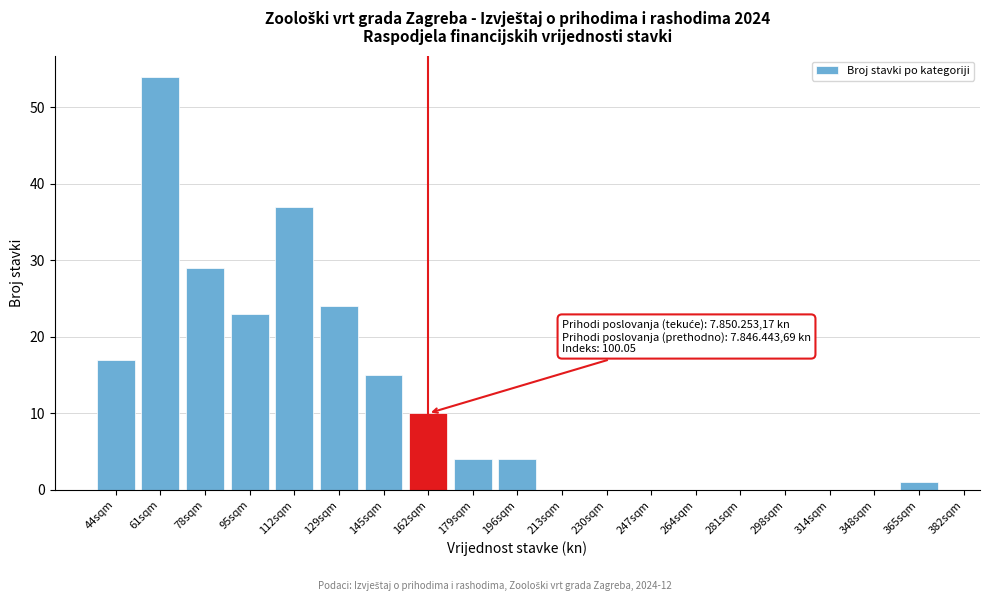

Reading right to left, extract all data points from this chart.

365sqm=1	348sqm=0	314sqm=0	298sqm=0	281sqm=0	264sqm=0	247sqm=0	230sqm=0	213sqm=0	196sqm=4	179sqm=4	162sqm=10	145sqm=15	129sqm=24	112sqm=37	95sqm=23	78sqm=29	61sqm=54	44sqm=17